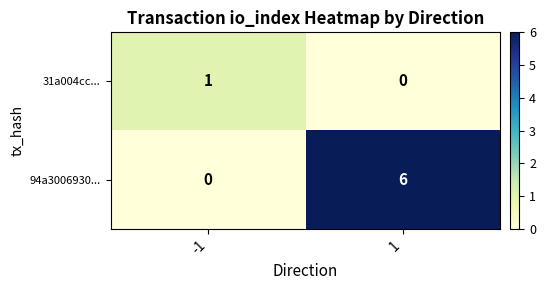

True or false: 94a3006930... has a value of 3 at 1.

False